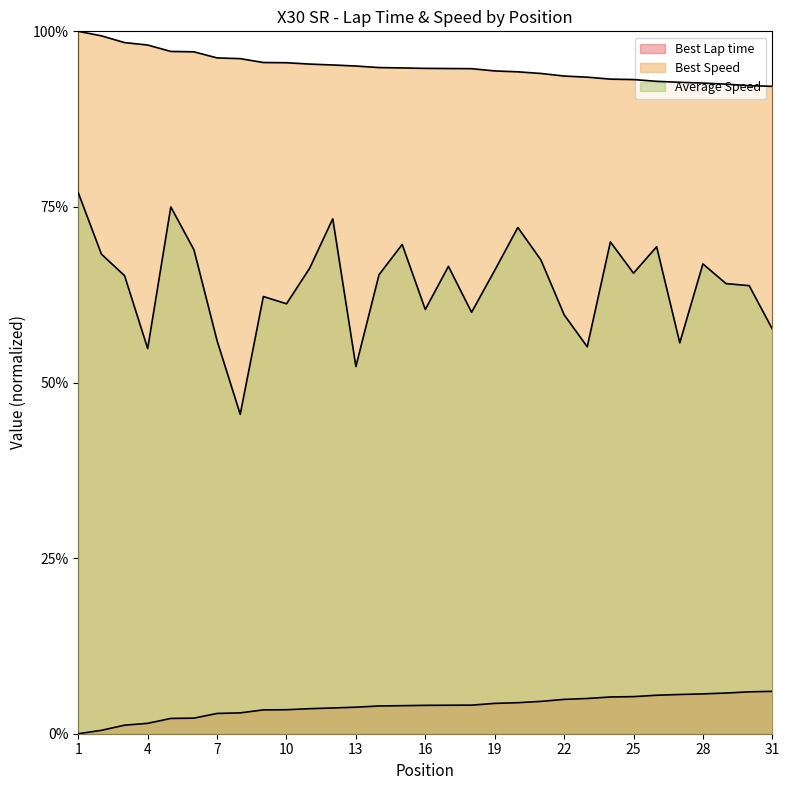

What are all the series names shown in the legend?

Best Lap time, Best Speed, Average Speed